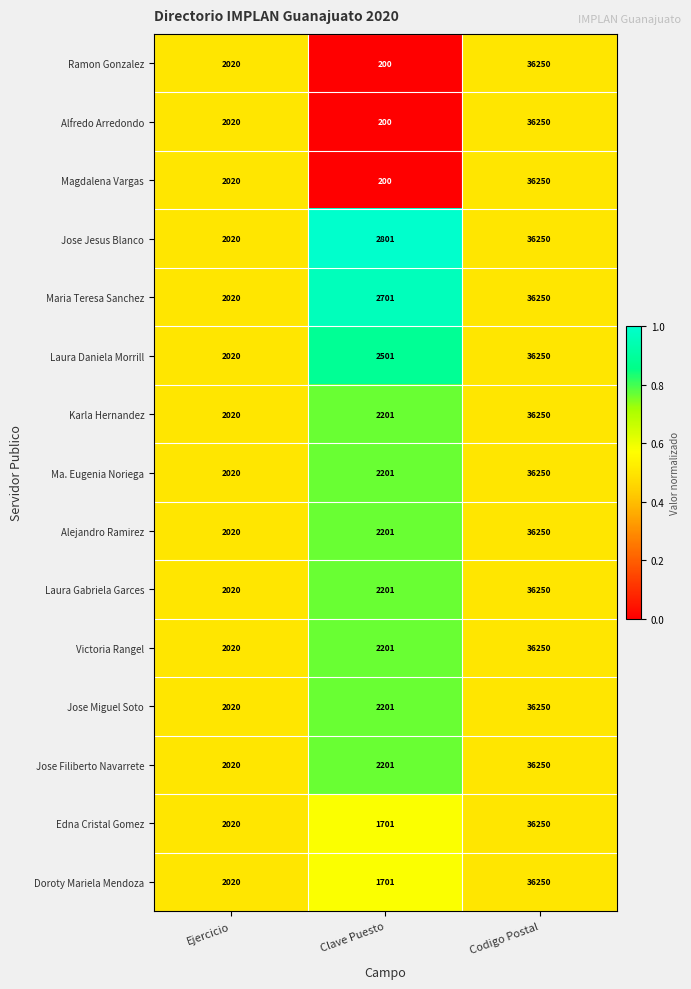

At which label does Karla Hernandez reach its minimum?

Ejercicio